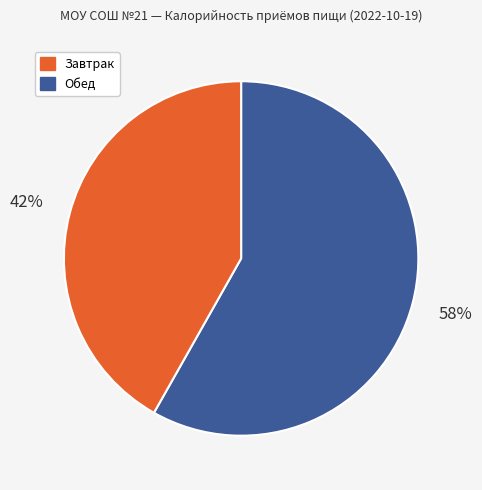

Does any single category account for the majority?

Yes